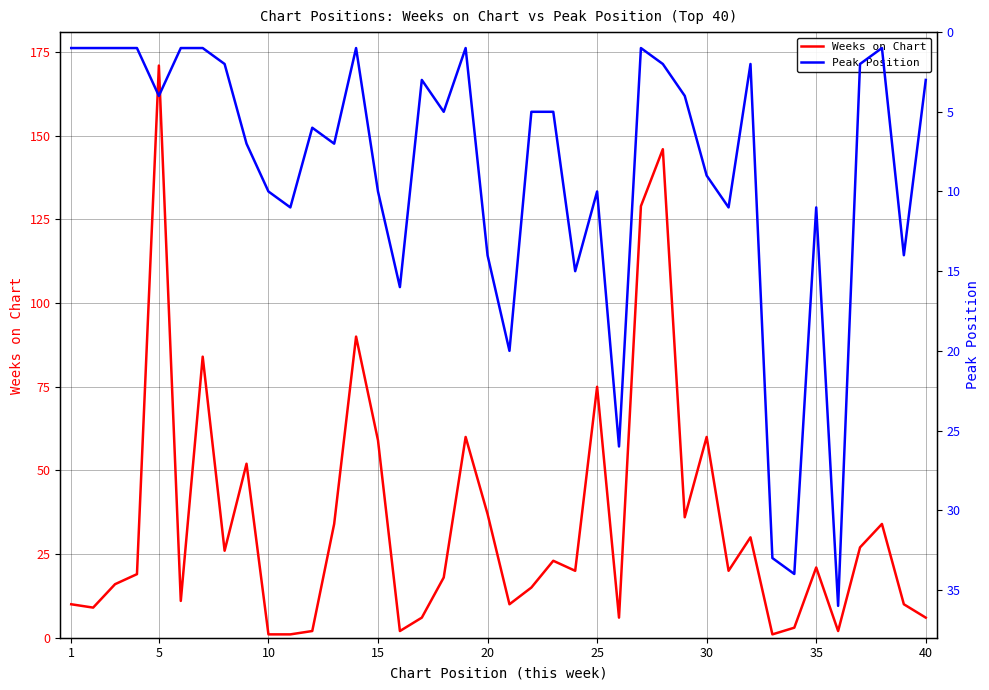

What is the average value of the Peak Position series?

9